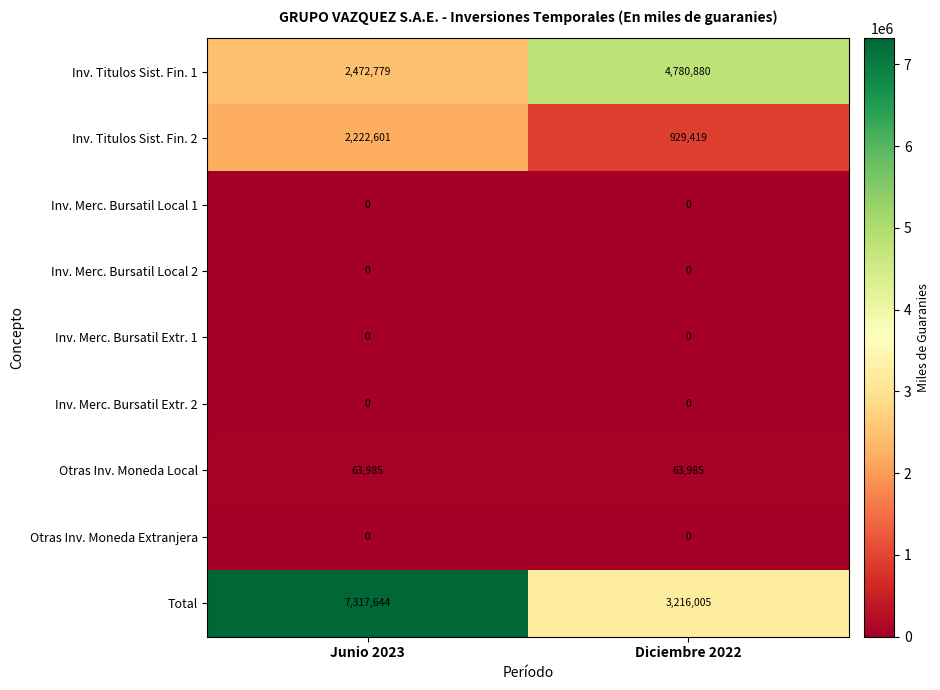

Reading left to right, extract all data points from this chart.

Inv. Titulos Sist. Fin. 1: 2472779	4780880
Inv. Titulos Sist. Fin. 2: 2222601	929419
Inv. Merc. Bursatil Local 1: 0	0
Inv. Merc. Bursatil Local 2: 0	0
Inv. Merc. Bursatil Extr. 1: 0	0
Inv. Merc. Bursatil Extr. 2: 0	0
Otras Inv. Moneda Local: 63985	63985
Otras Inv. Moneda Extranjera: 0	0
Total: 7317644	3216005